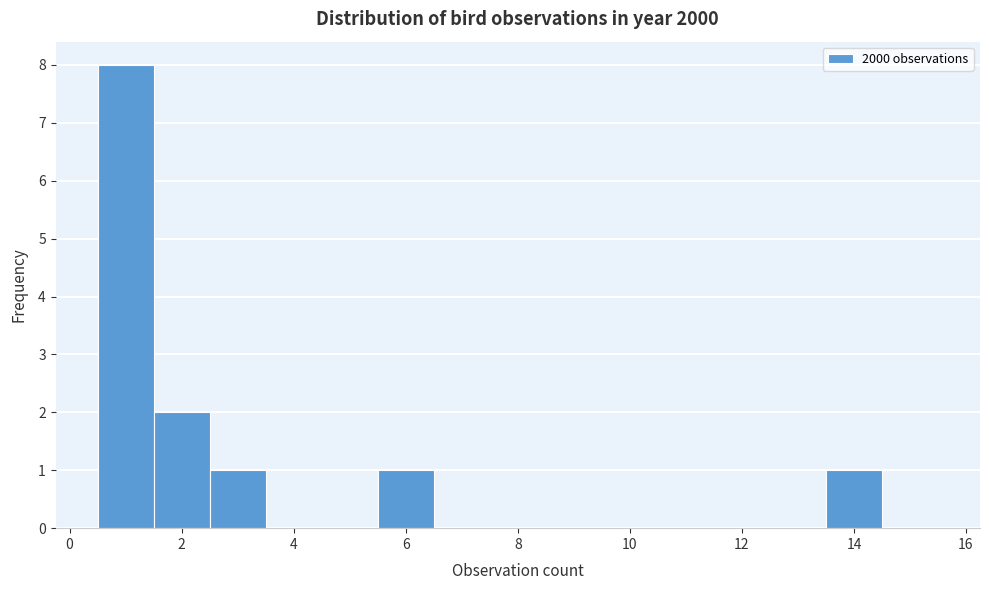

Reading left to right, transcribe this chart: for each bar, give the range it covers on the x-axis and its height. Neither the bar edges nor the heights are printed on the chart, so give them approximately, as read against the axes.

0.5 to 1.5: 8
1.5 to 2.5: 2
2.5 to 3.5: 1
3.5 to 4.5: 0
4.5 to 5.5: 0
5.5 to 6.5: 1
6.5 to 7.5: 0
7.5 to 8.5: 0
8.5 to 9.5: 0
9.5 to 10.5: 0
10.5 to 11.5: 0
11.5 to 12.5: 0
12.5 to 13.5: 0
13.5 to 14.5: 1
14.5 to 15.5: 0